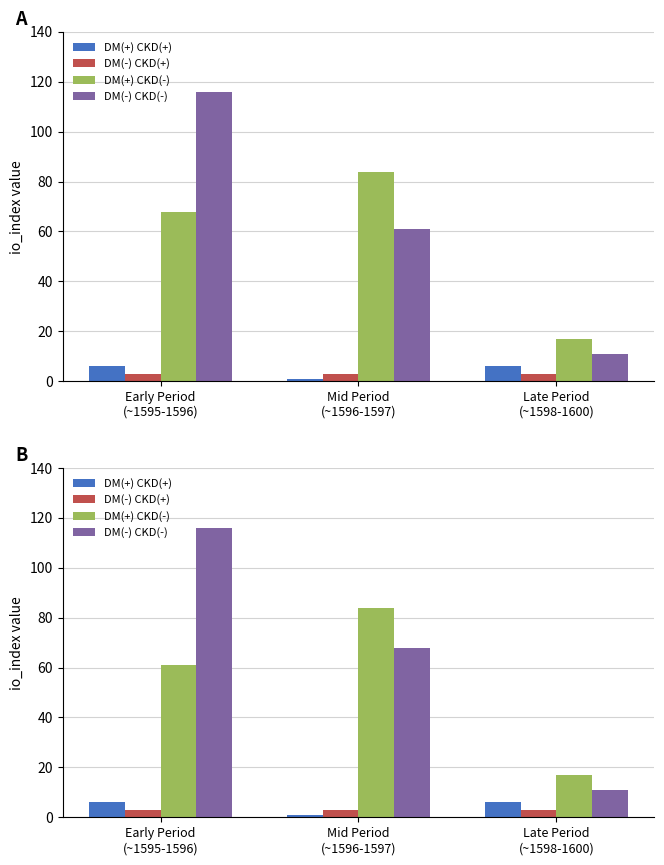

How many values in the DM(+) CKD(-) series exceed 61?

1